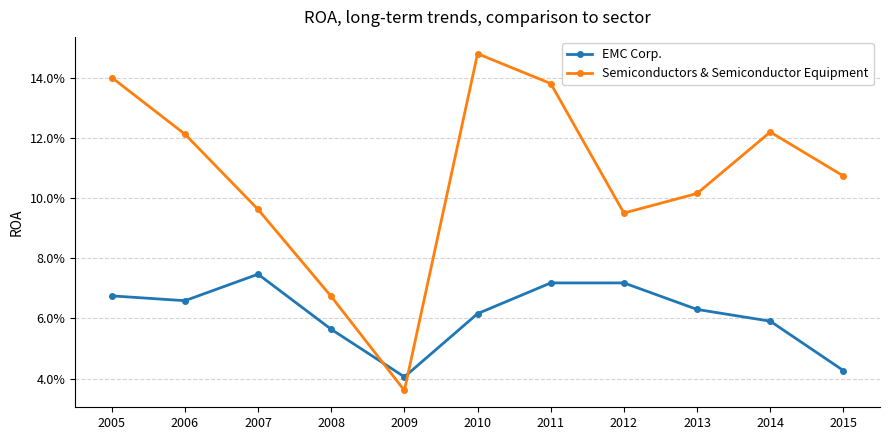

Is this an area chart (filled region under the line)?

No